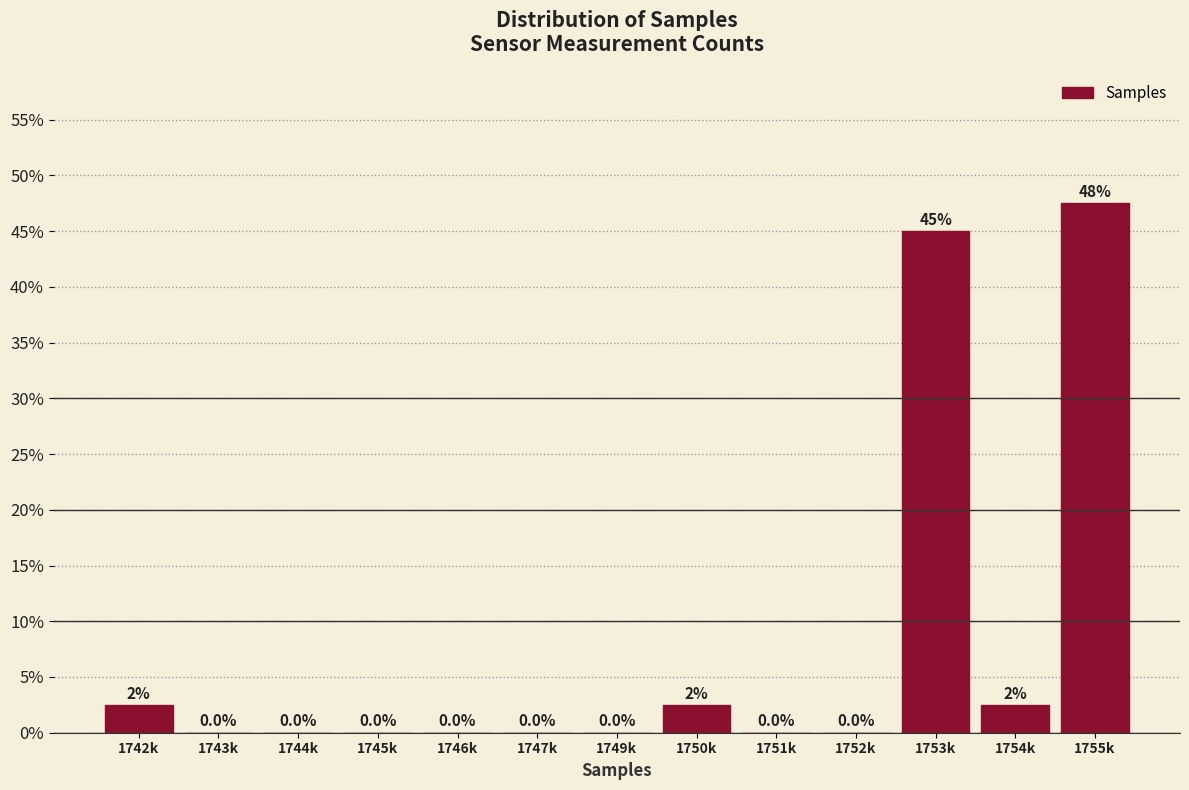

Reading left to right, what are all the values shown in this chart?

1742k=2.5	1743k=0.0	1744k=0.0	1745k=0.0	1746k=0.0	1747k=0.0	1749k=0.0	1750k=2.5	1751k=0.0	1752k=0.0	1753k=45.0	1754k=2.5	1755k=47.5